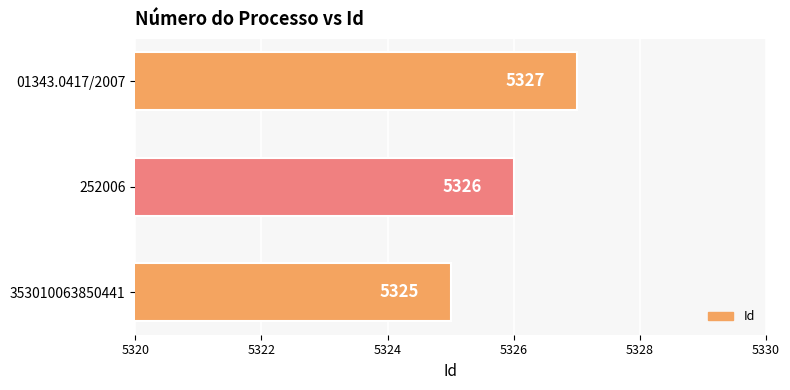

The value at 353010063850441 is 5325. True or false?

True